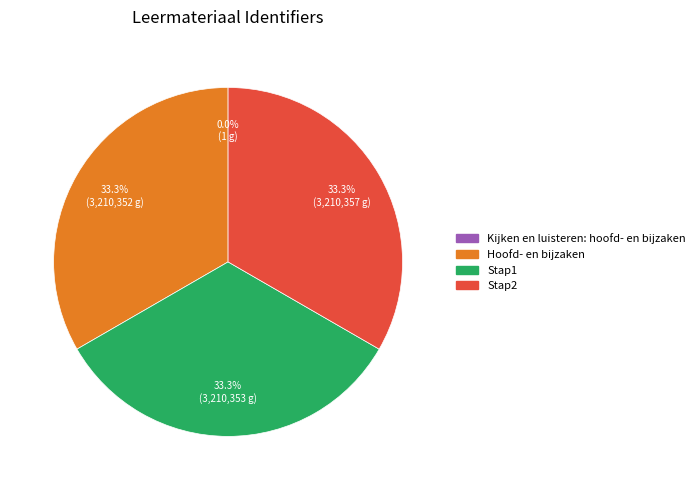

To the nearest percent, what is the combined percentage of Stap1 and Stap2?

67%